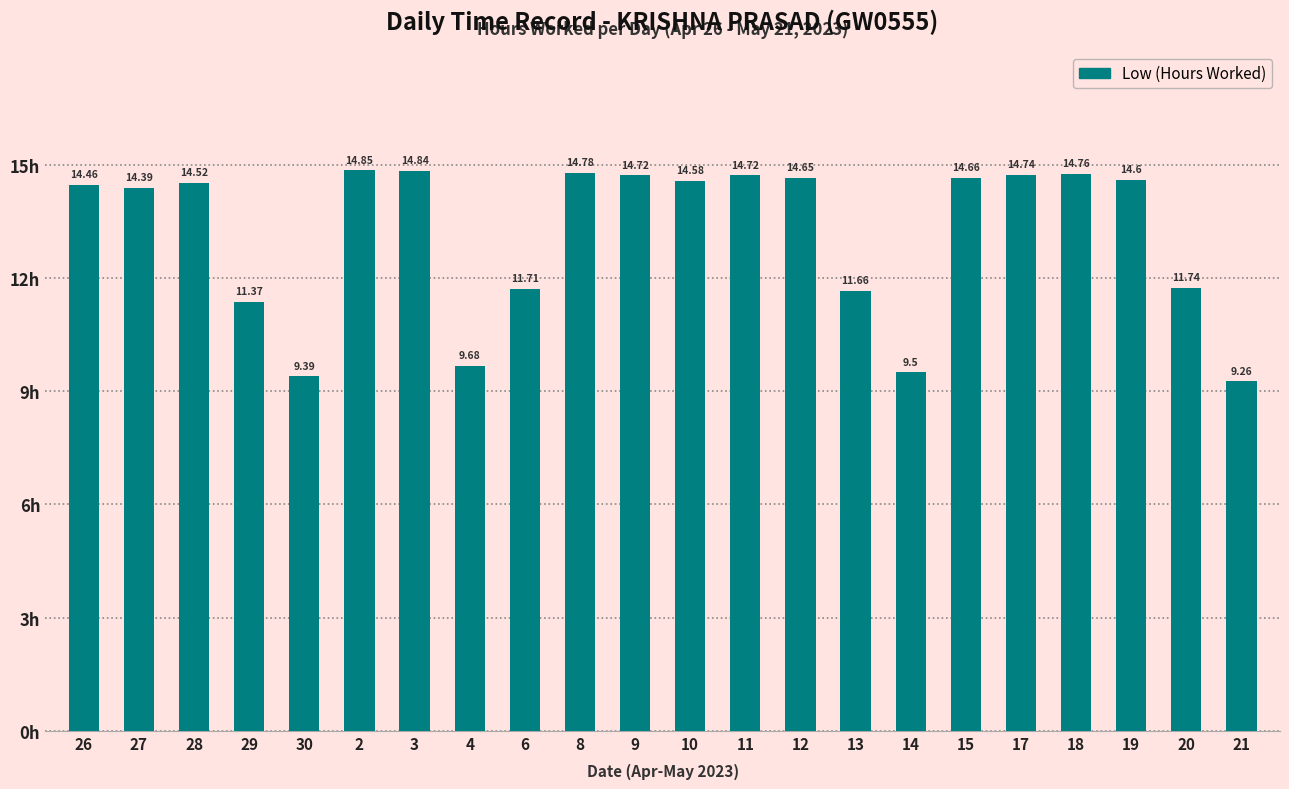

Between 19 and 15, which is larger?

15